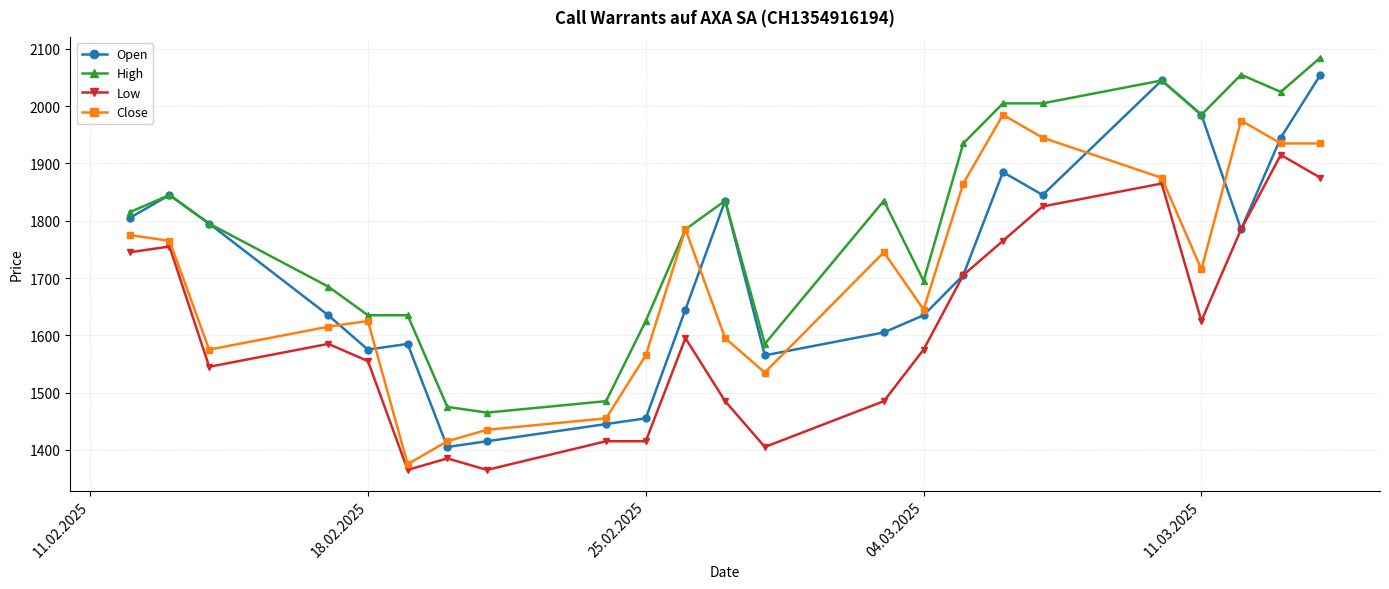

Count the number of data series in this chart.

4